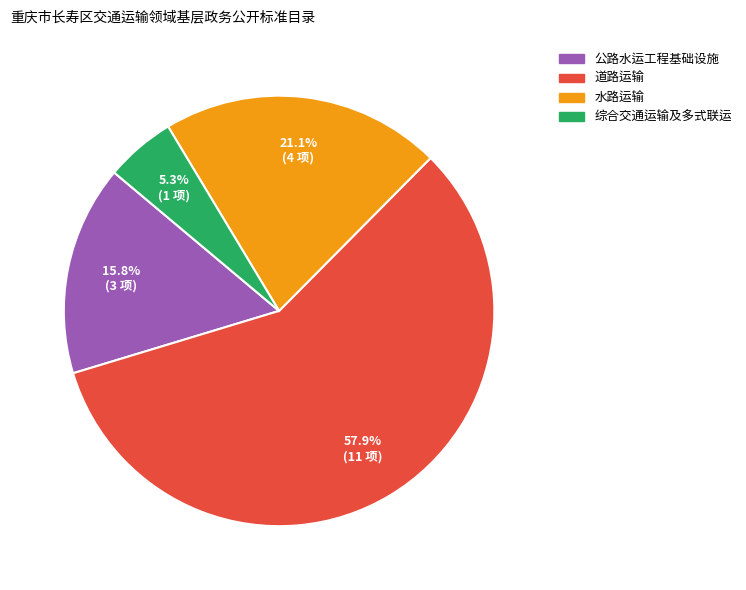

Is the sum of 公路水运工程基础设施 and 综合交通运输及多式联运 greater than half?

No